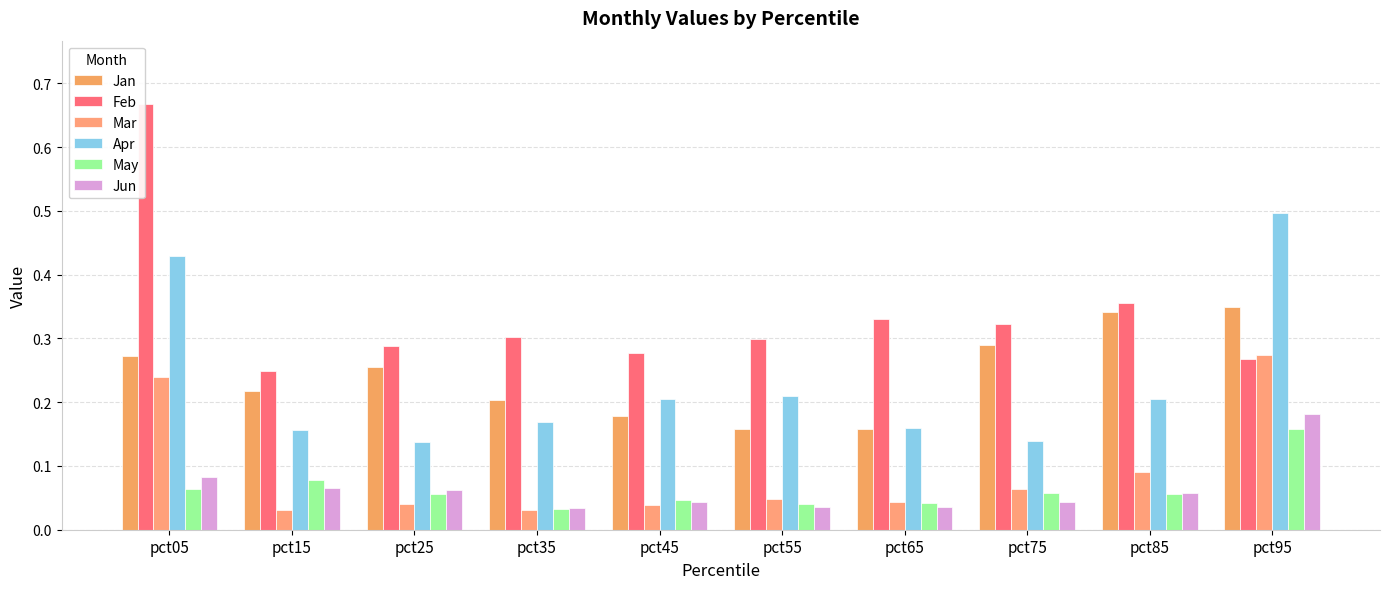

At which category does the chart reach its peak across all series?

pct05